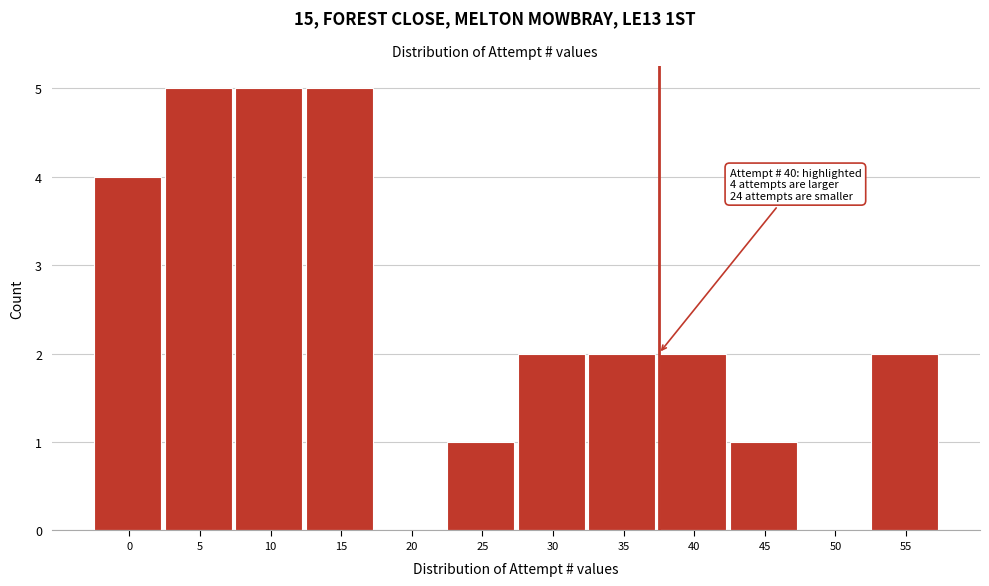

Reading left to right, what are all the values shown in this chart?

0=4	5=5	10=5	15=5	20=0	25=1	30=2	35=2	40=2	45=1	50=0	55=2